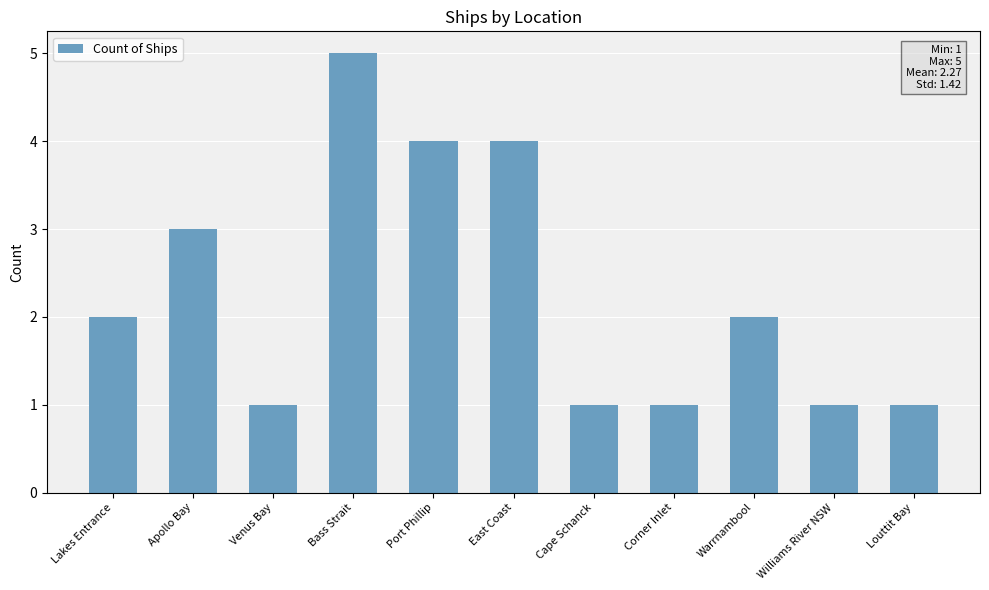

Which has a higher value, Port Phillip or Williams River NSW?

Port Phillip